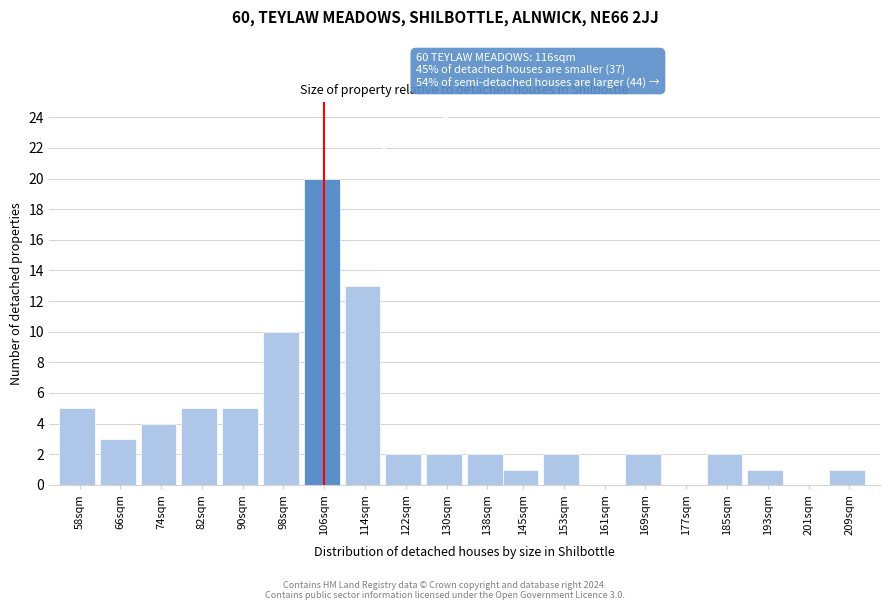

Reading left to right, extract all data points from this chart.

58sqm=5	66sqm=3	74sqm=4	82sqm=5	90sqm=5	98sqm=10	106sqm=20	114sqm=13	122sqm=2	130sqm=2	138sqm=2	145sqm=1	153sqm=2	161sqm=0	169sqm=2	177sqm=0	185sqm=2	193sqm=1	201sqm=0	209sqm=1